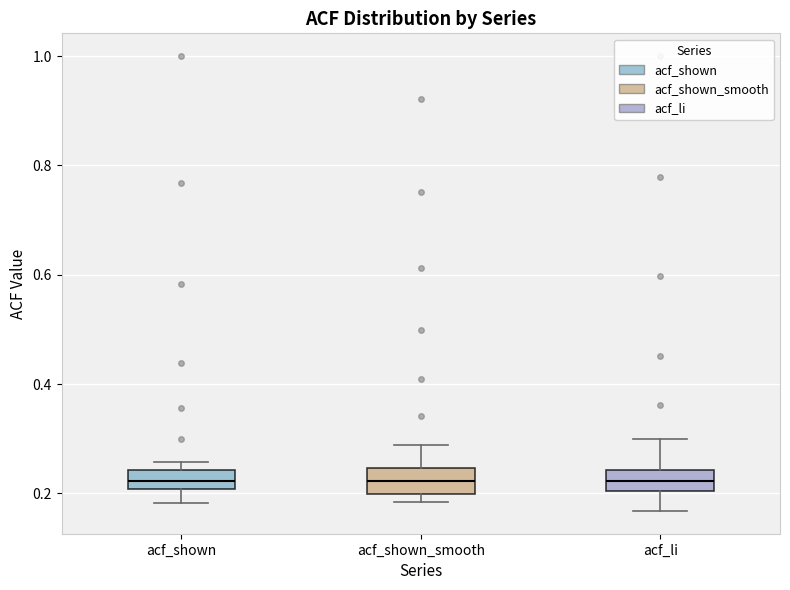

Where is the lower edge of the box for acf_shown_smooth on the y-axis? The values are not printed on the chart, so give them approximately, as read against the axis.

0.20